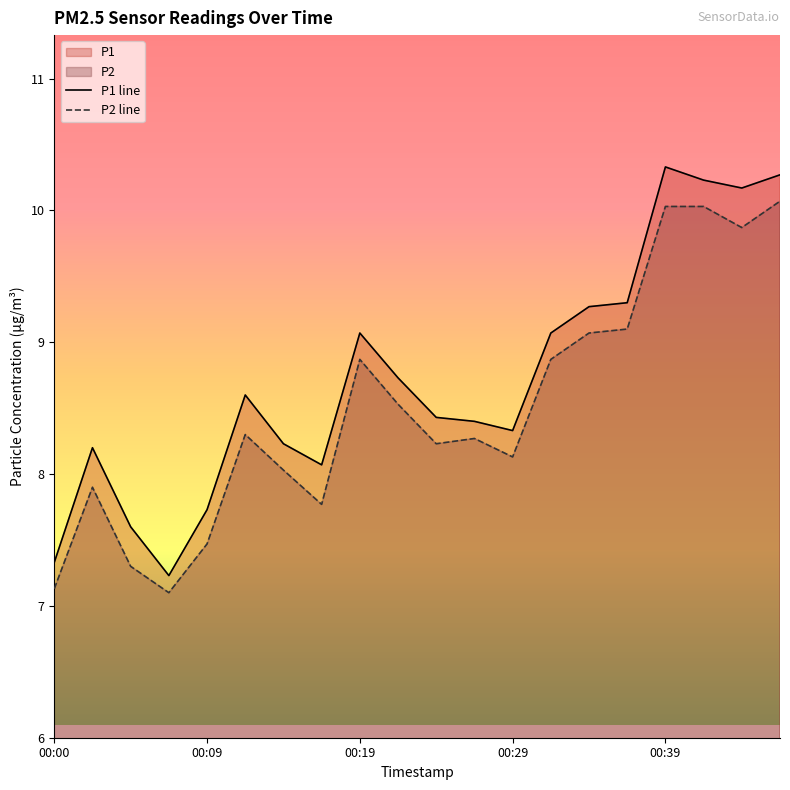

True or false: P2 line and P1 line cross at least once.

False